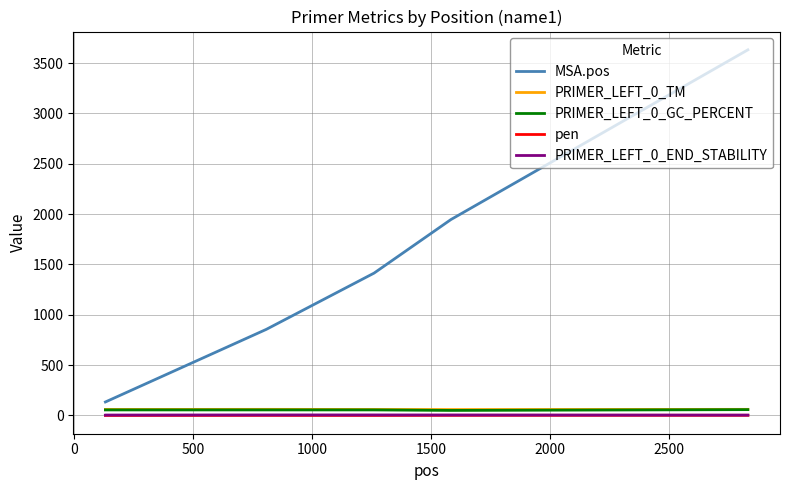

True or false: MSA.pos and PRIMER_LEFT_0_TM cross at least once.

False